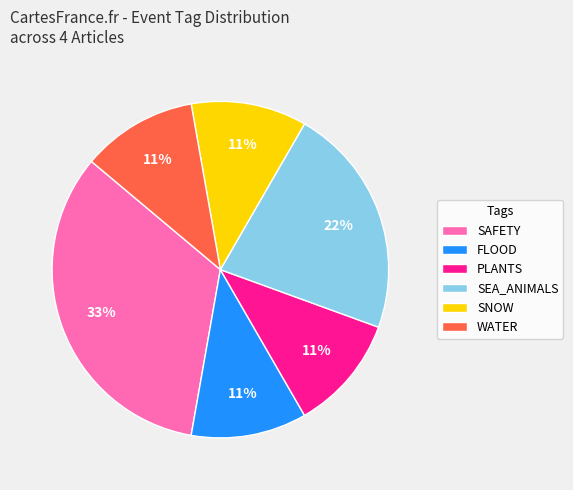

Approximately how many times larger is the value at PLANTS compared to FLOOD?

1.0